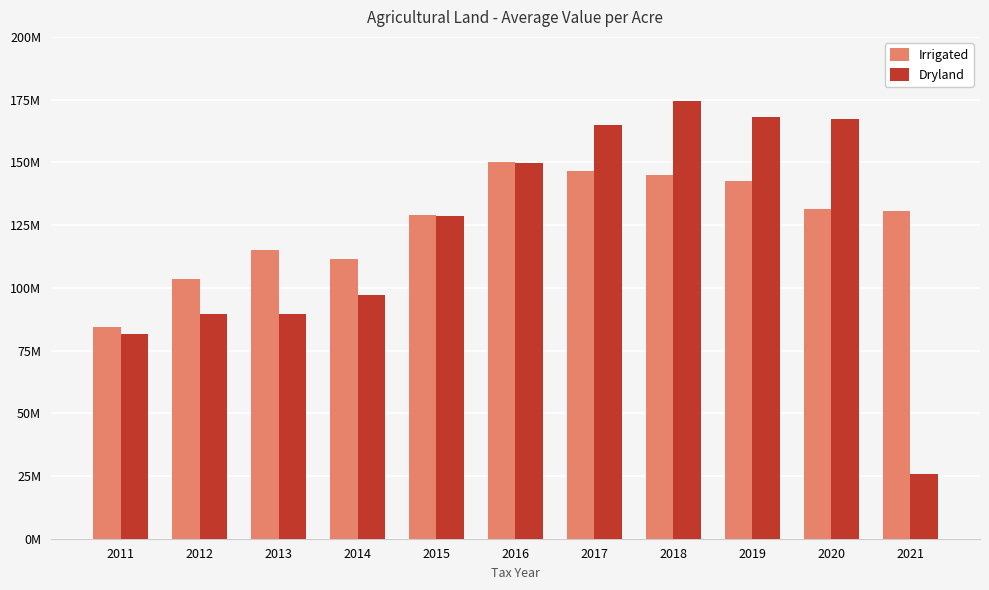

Does the chart contain any negative values?

No